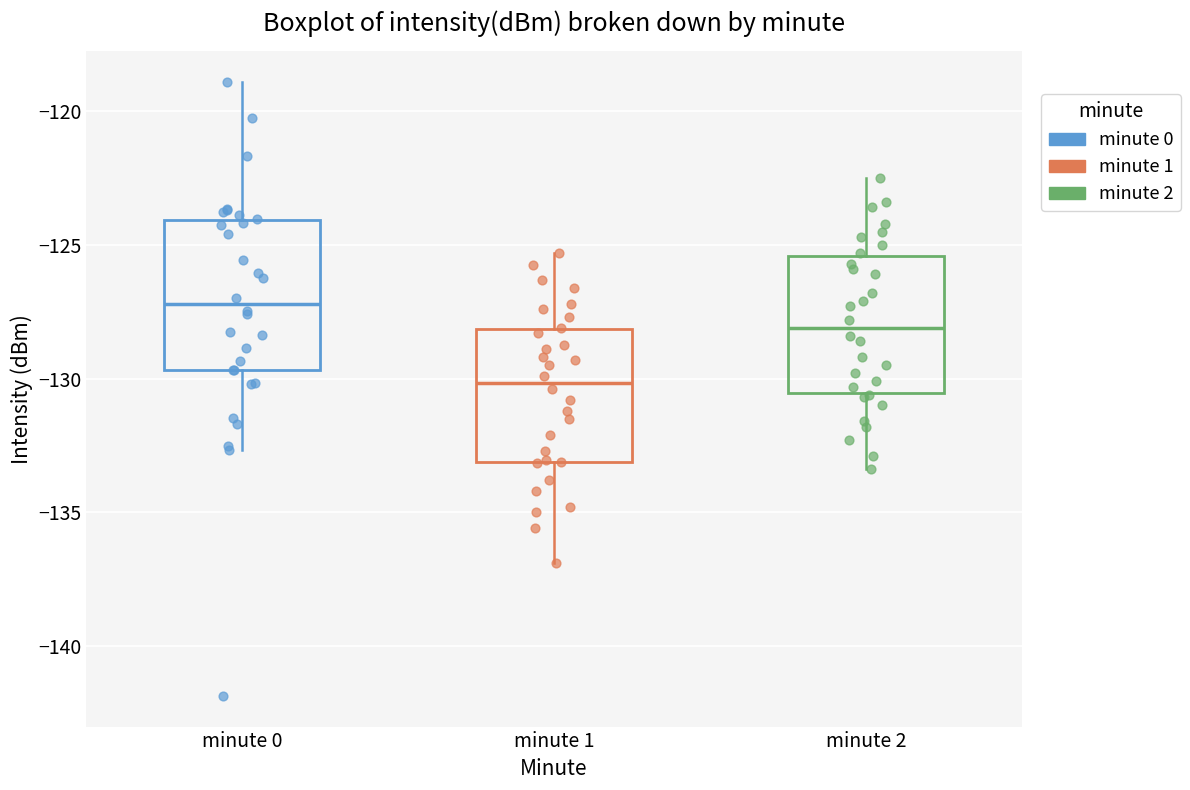

Where is the upper edge of the box for minute 0 on the y-axis? The values are not printed on the chart, so give them approximately, as read against the axis.

-124.0